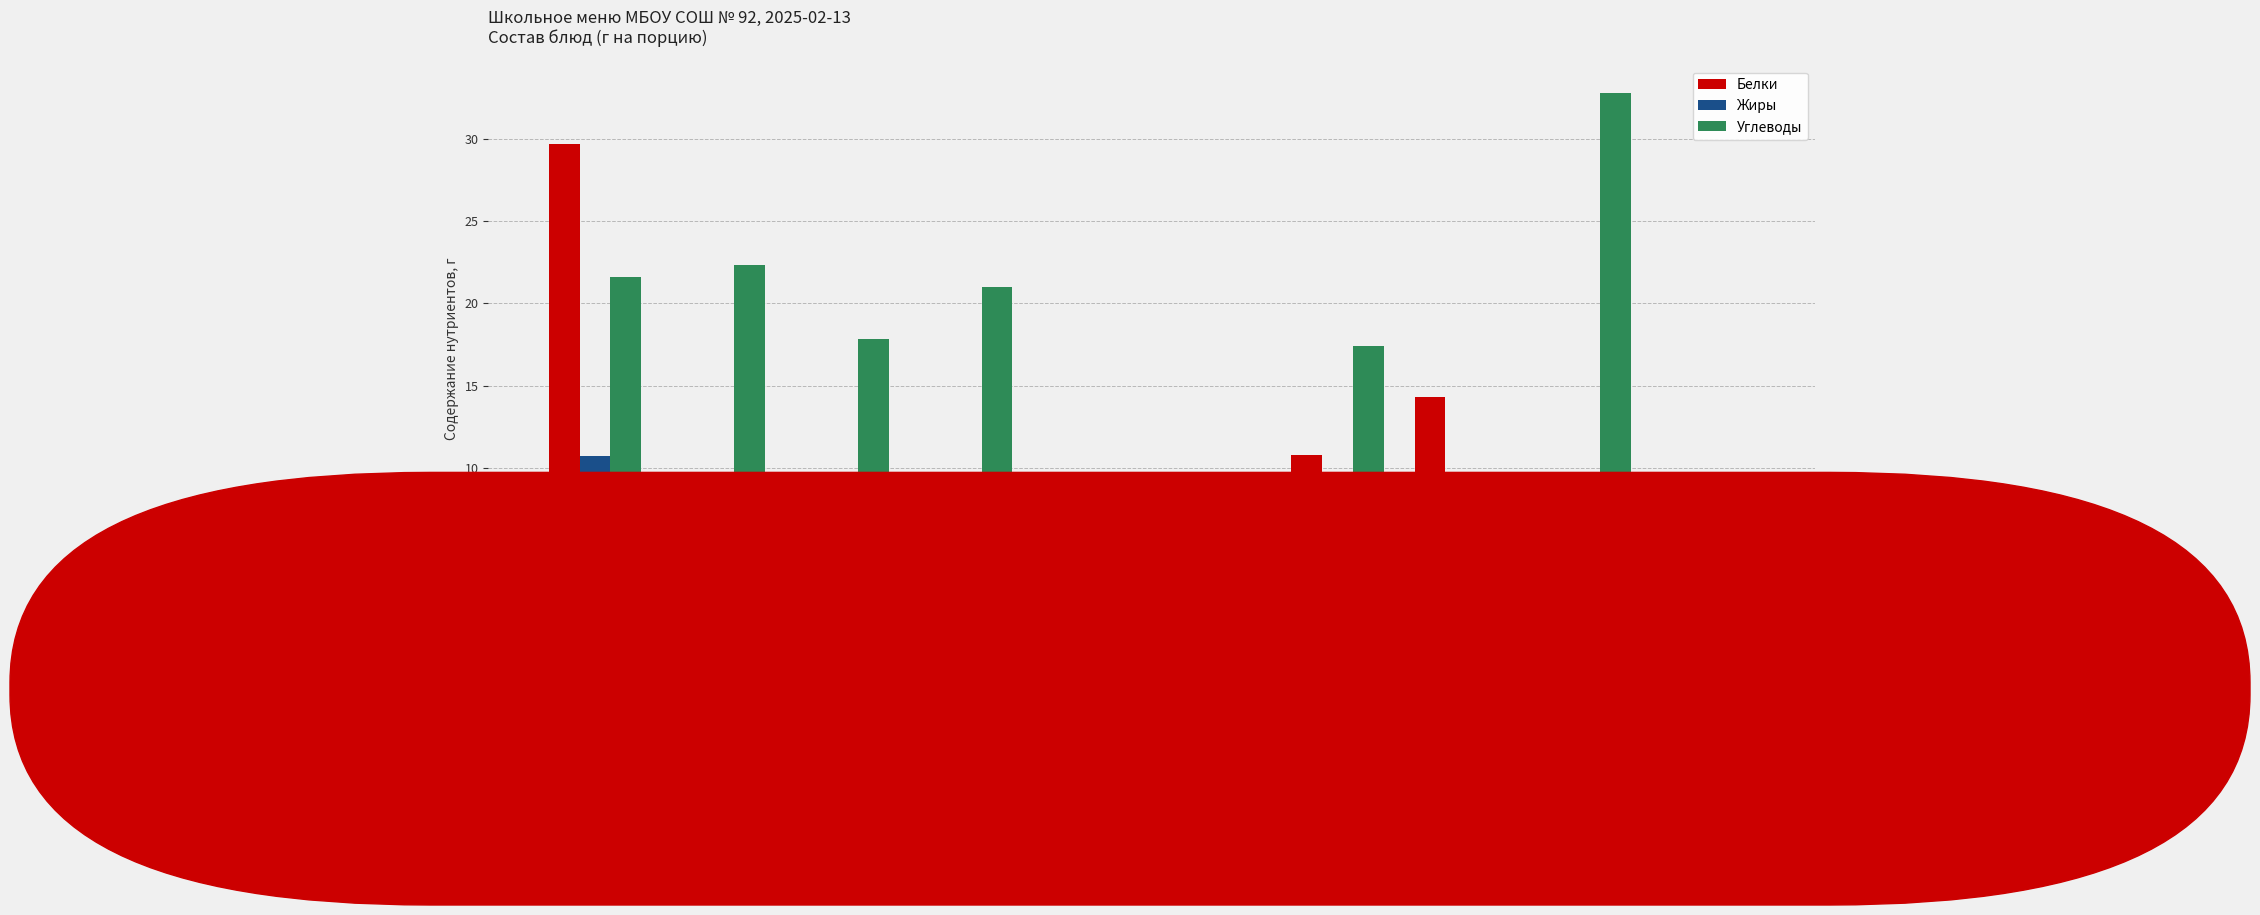

Between Джем and Макароны, which series saw the biggest shift?

Углеводы